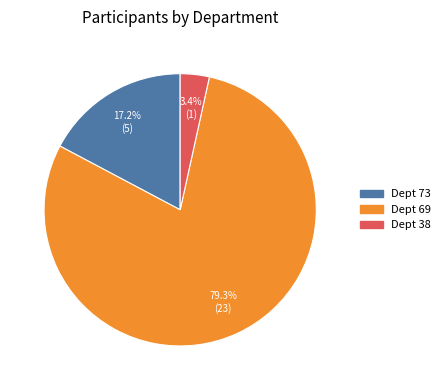

Is there a majority slice in this chart?

Yes